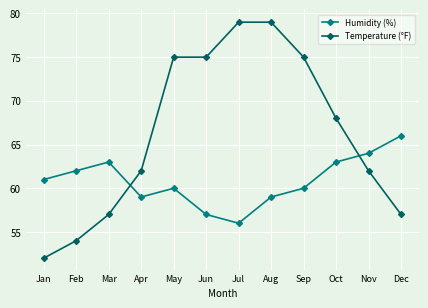

How many interior local valleys does the Humidity (%) series have?

2